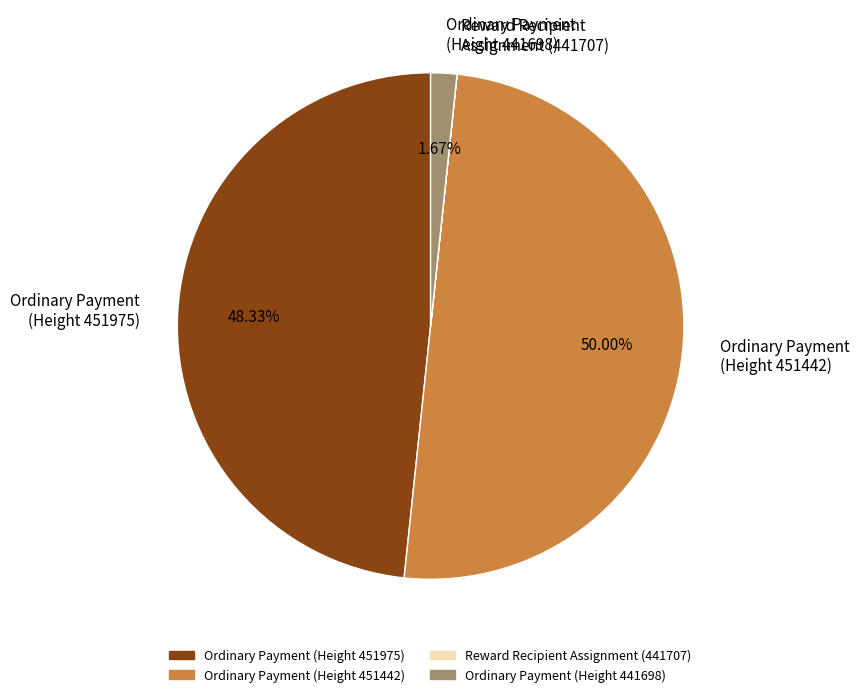

Which has a higher value, Ordinary Payment (Height 451442) or Ordinary Payment (Height 441698)?

Ordinary Payment (Height 451442)